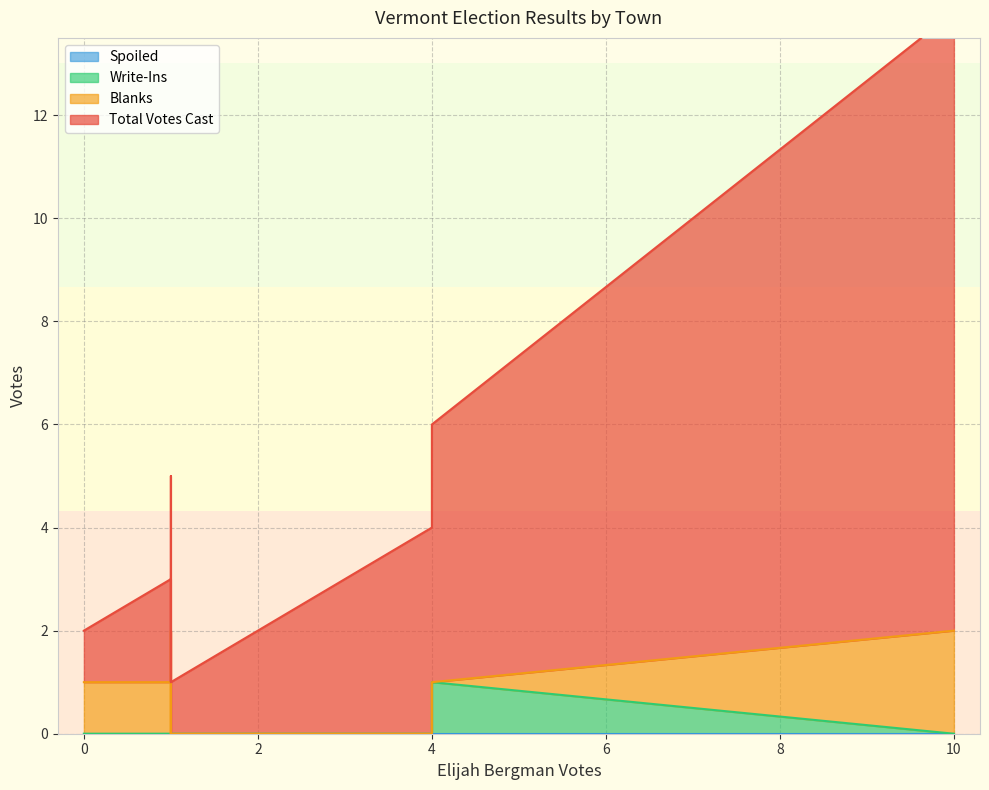

True or false: Blanks and Total Votes Cast cross at least once.

False